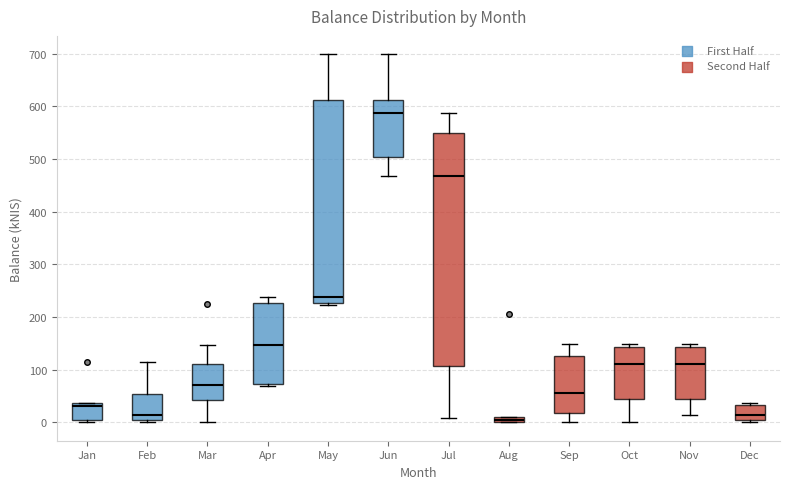

Which box is the tallest, from its lower edge to its upper edge?

Jul